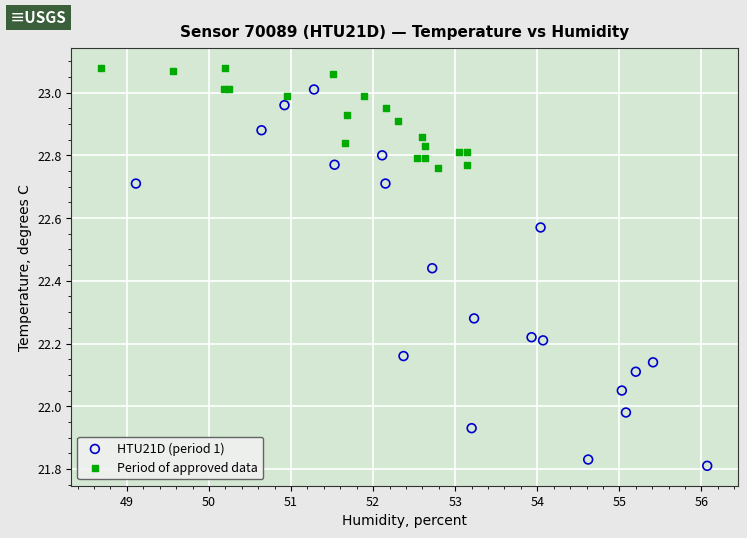

Which series has the widest spread of Y values?

HTU21D (period 1)